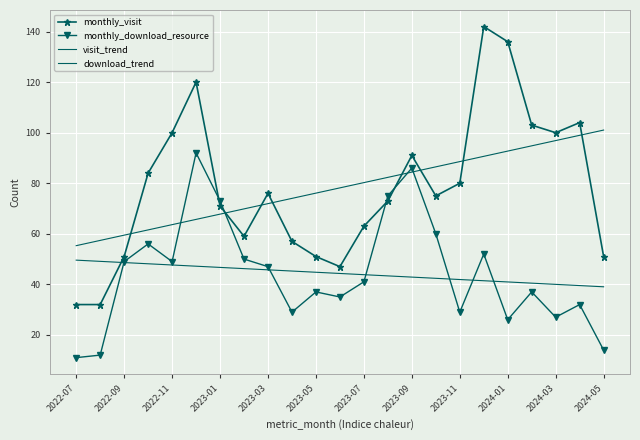

What is the maximum value shown in the chart?

142.0